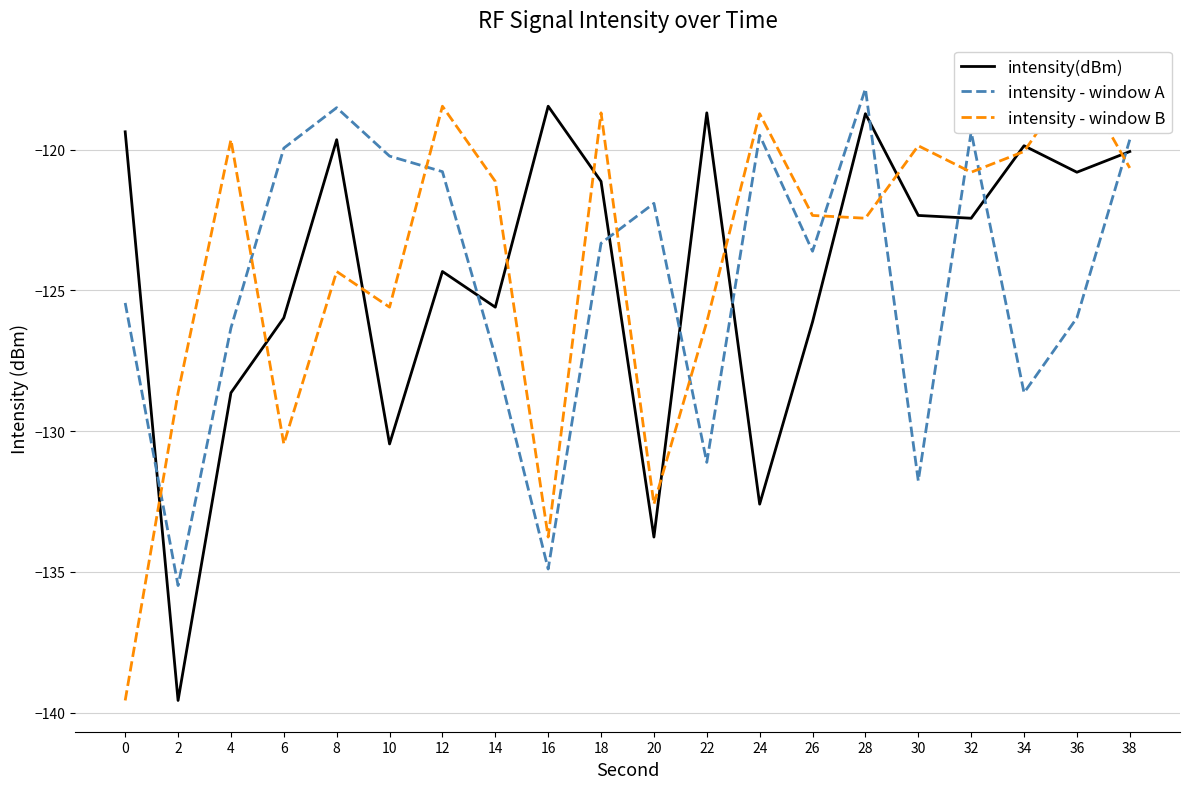

What is the sum of all intensity - window A values?

-2491.7